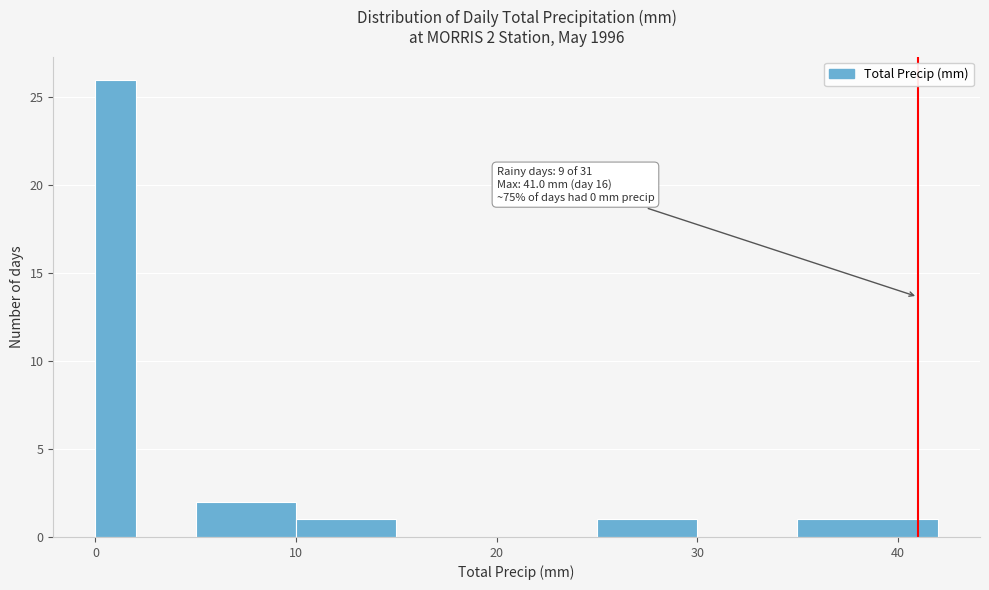

Around what value on the x-axis is the tallest bar? Give the approximate position of its centre, as read against the axis.

1